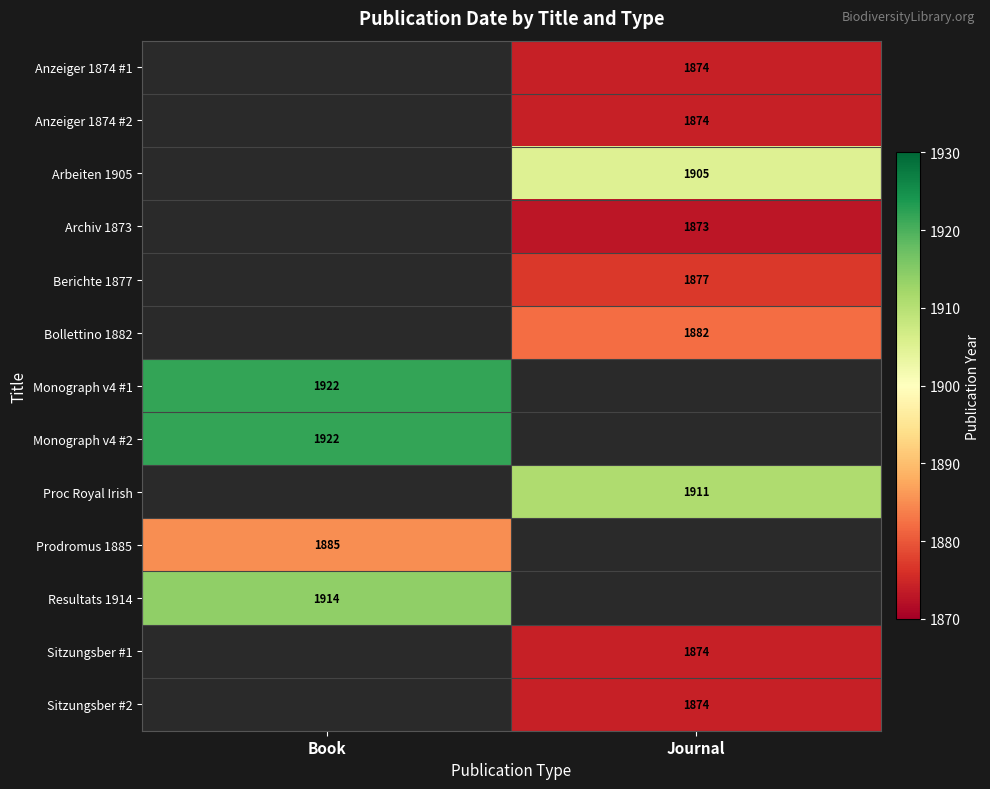

True or false: Bollettino 1882 has a value of 898 at Journal.

False